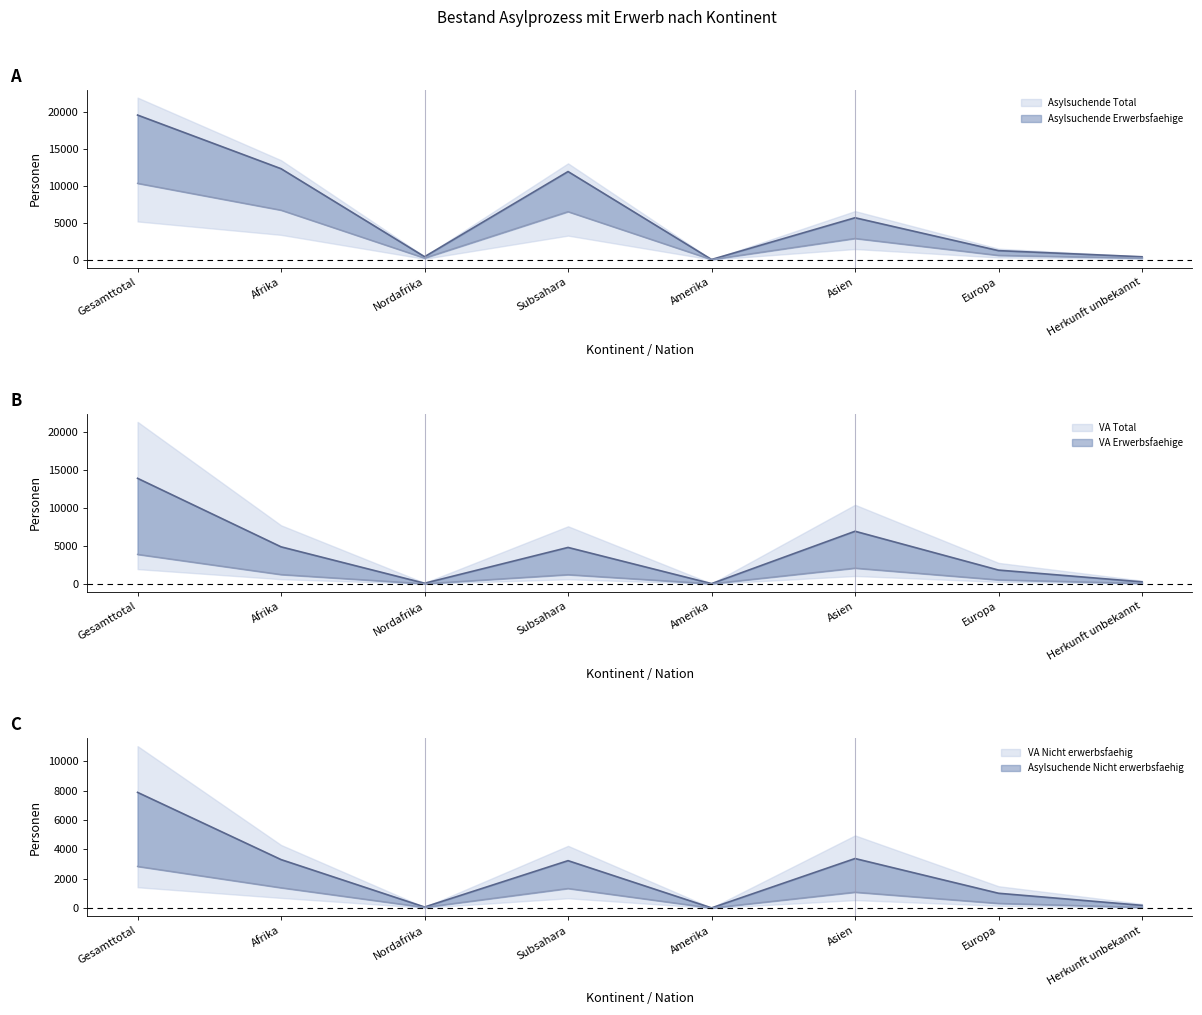

True or false: VA Erwerbsfaehige and VA Nicht erwerbsfaehig cross at least once.

False